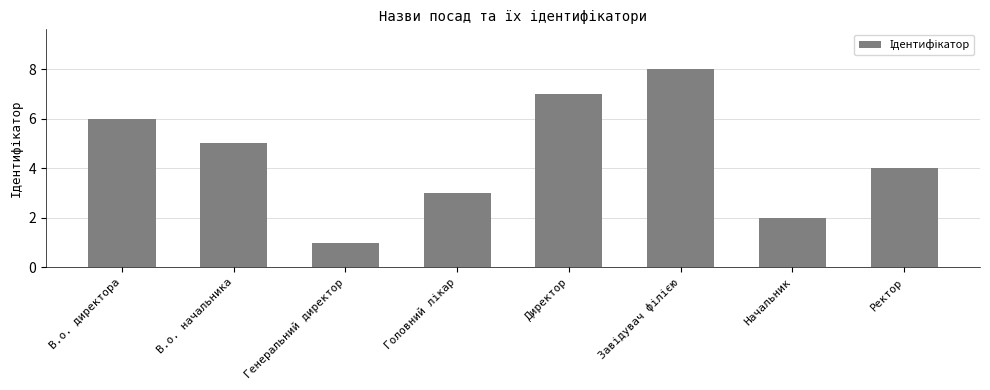

The chart shows a value of 6 at В.о. директора. True or false?

True